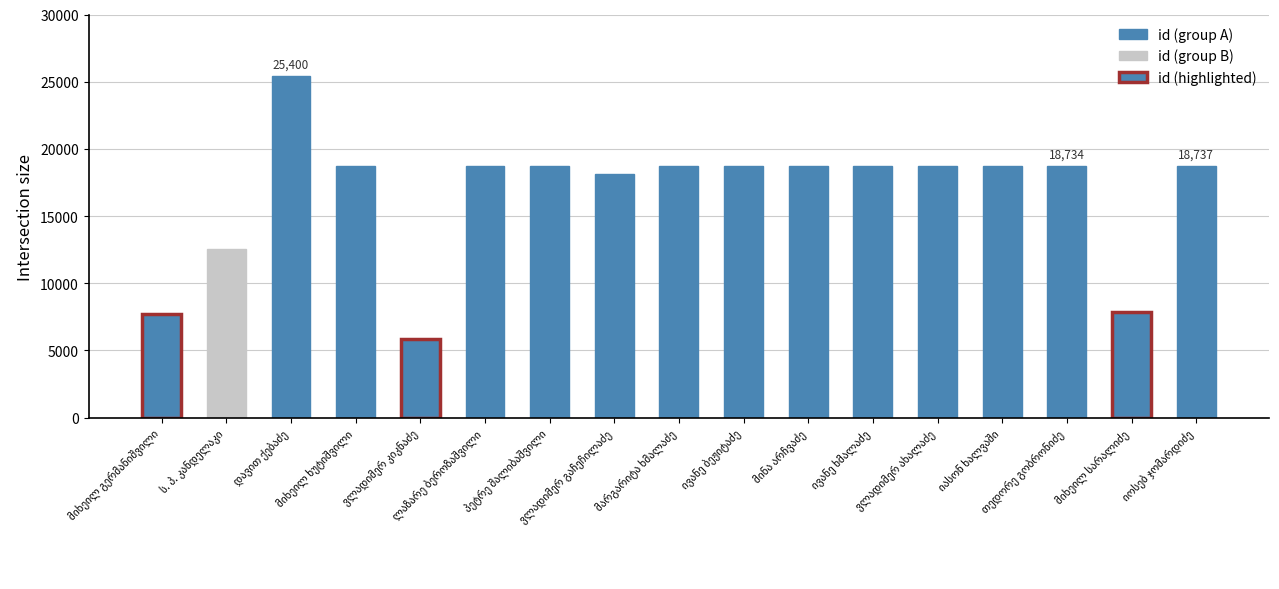

What is the value of the 9th bar from the left?

18726